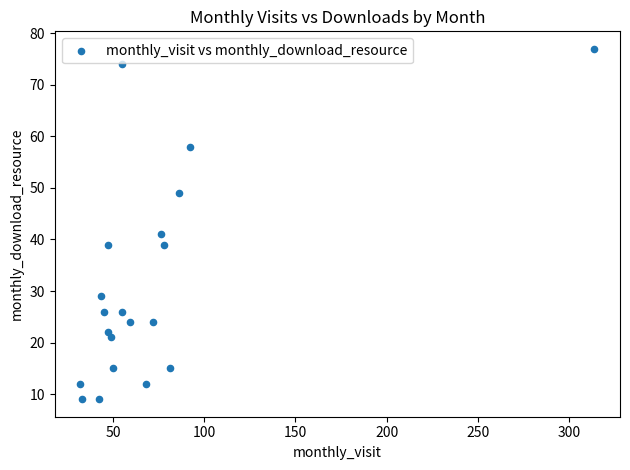

What Y value in the scatter plot is closest to 43?

41